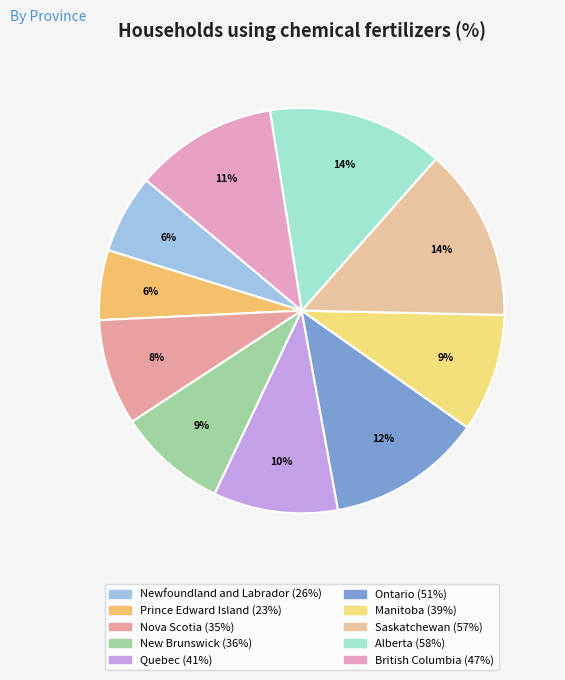

To the nearest percent, what is the average slice percentage?

10%